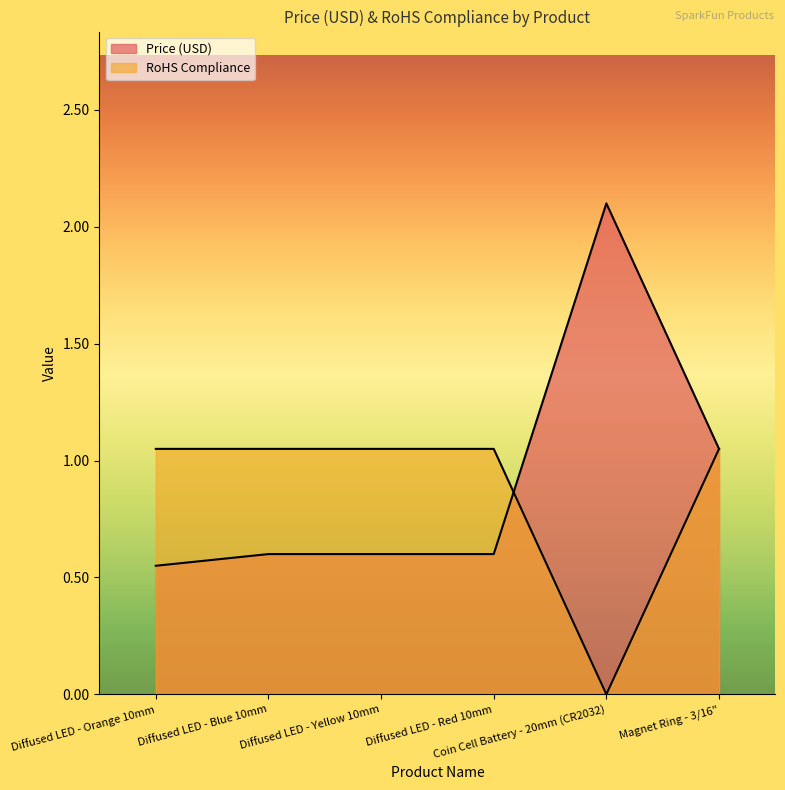

How many times do RoHS Compliance and Price (USD) cross each other?

1